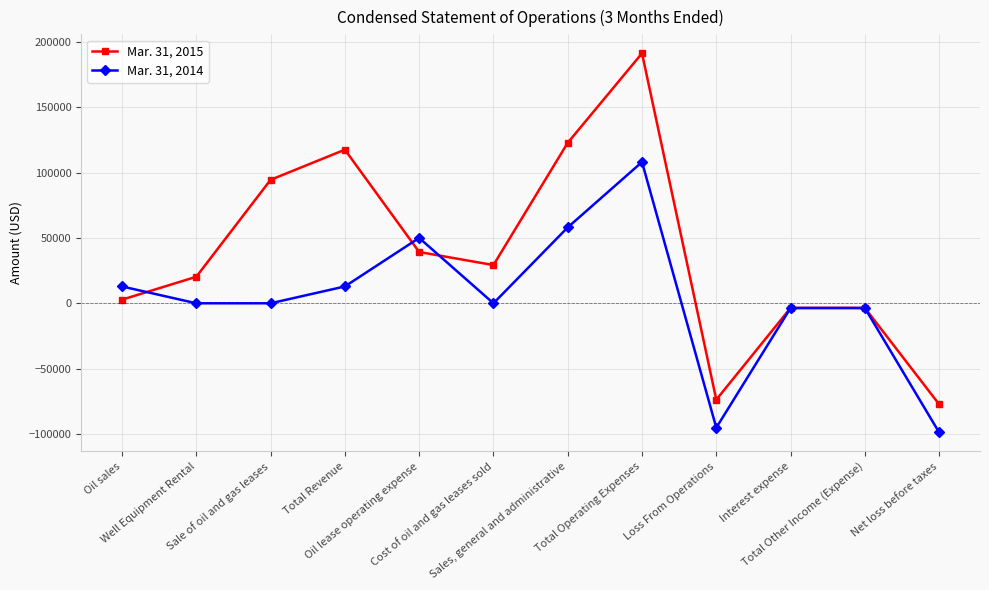

Which series ends up on top after the final intersection of Mar. 31, 2015 and Mar. 31, 2014?

Mar. 31, 2015